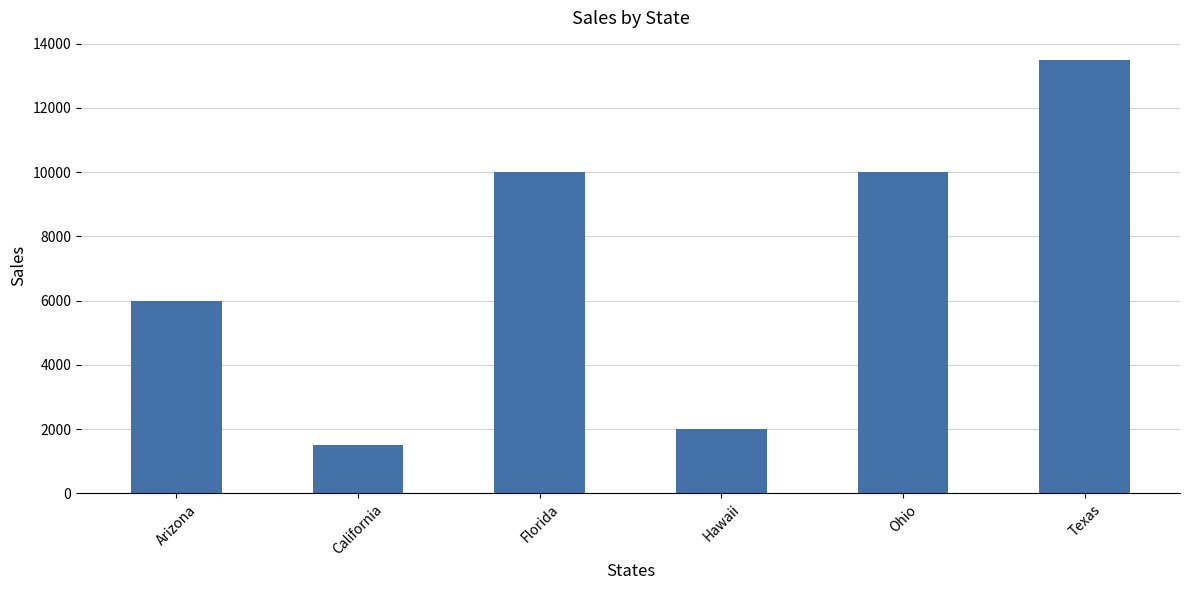

What is the label of the 1st bar from the left?

Arizona